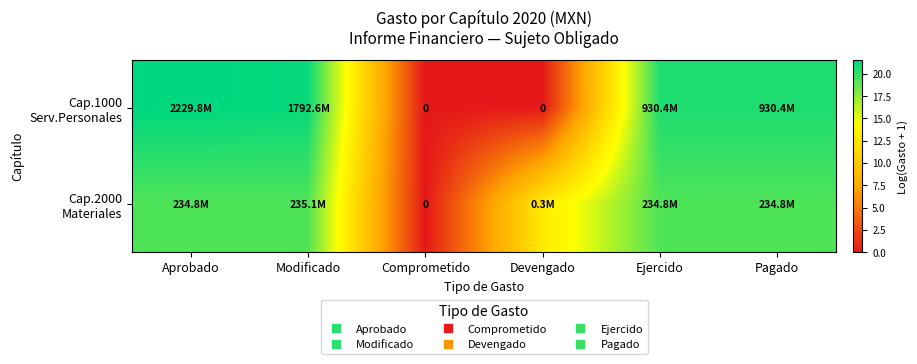

What is the difference between the highest and lowest values at Modificado?

2.0